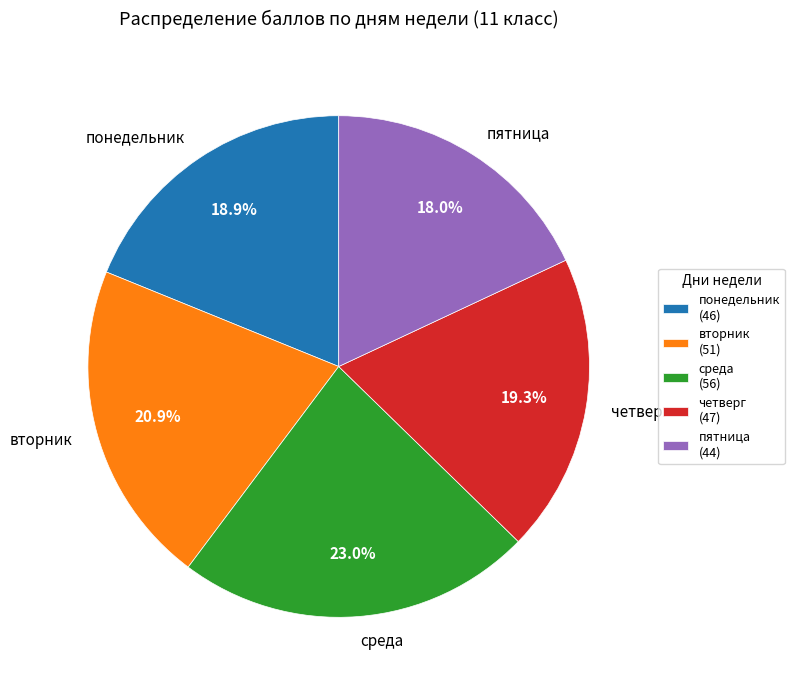

To the nearest percent, what percentage of the pie is четверг?

19%